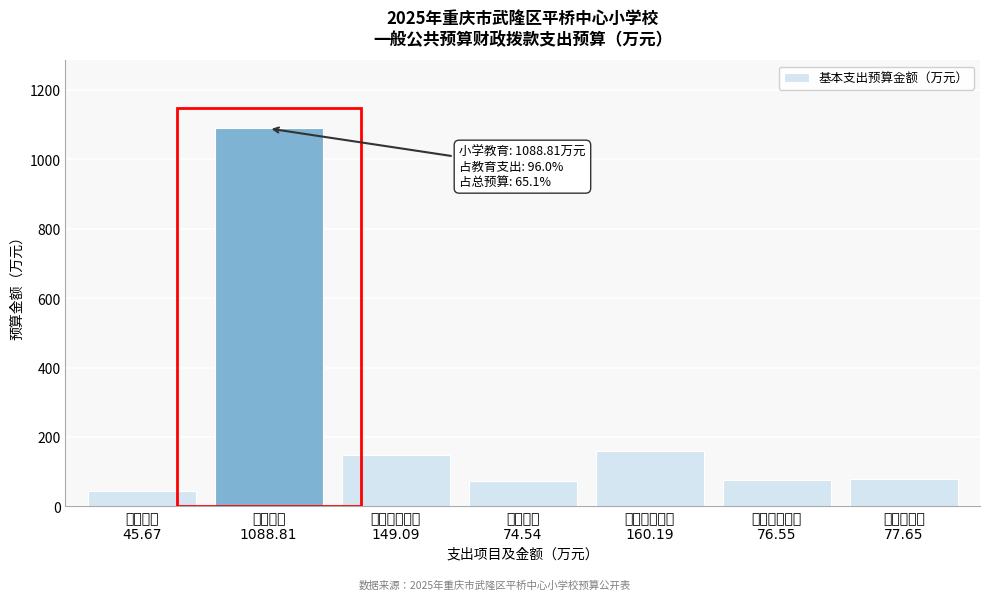

What is the smallest value displayed?

45.7